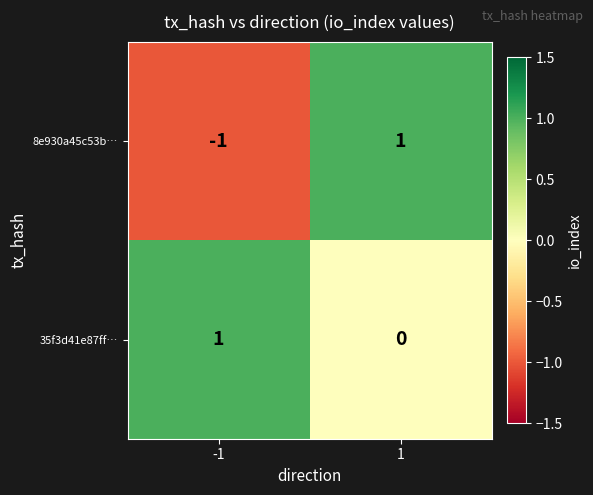

Between -1 and 1, which series saw the biggest shift?

8e930a45c53b…